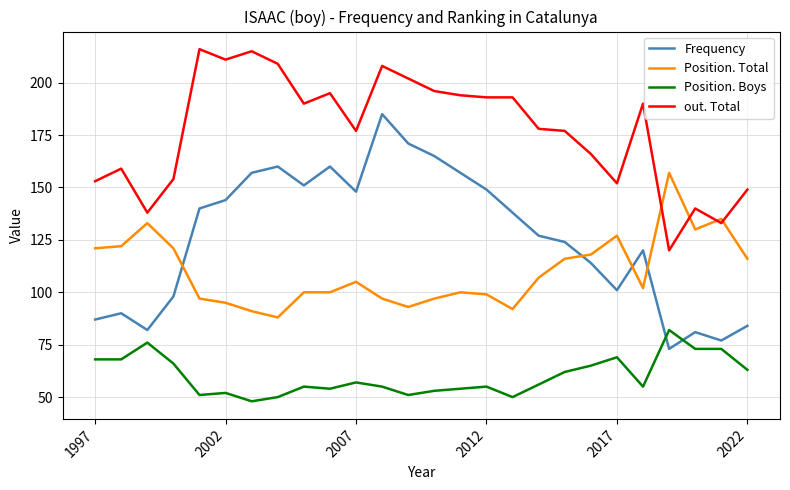

Which series has the largest total across all categories?

out. Total